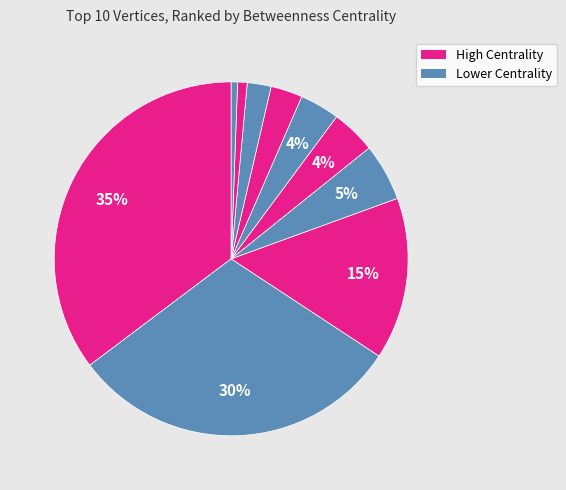

How many slices are in this pie chart?

10